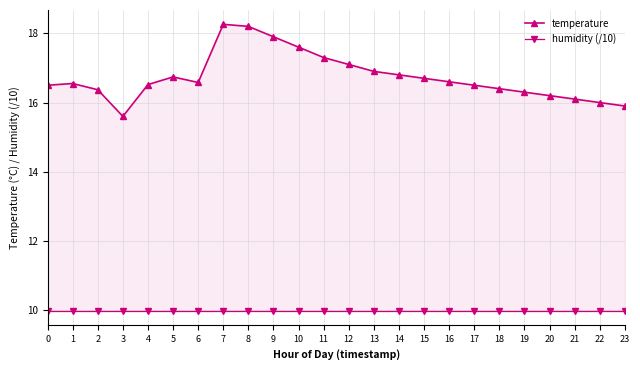

Rank the series at 20 from highest to lowest value.

temperature, humidity (/10)